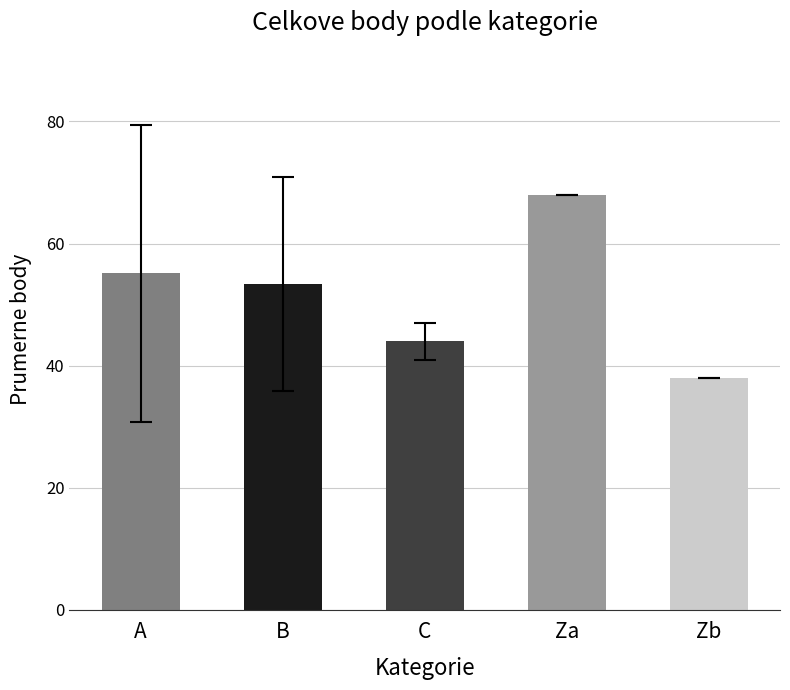

What is the maximum value shown in the chart?

68.0